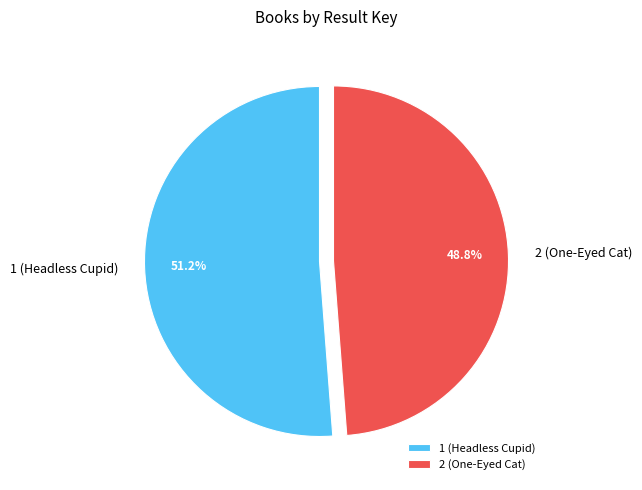

How much of the chart is everything except 2 (One-Eyed Cat)?

51.2%